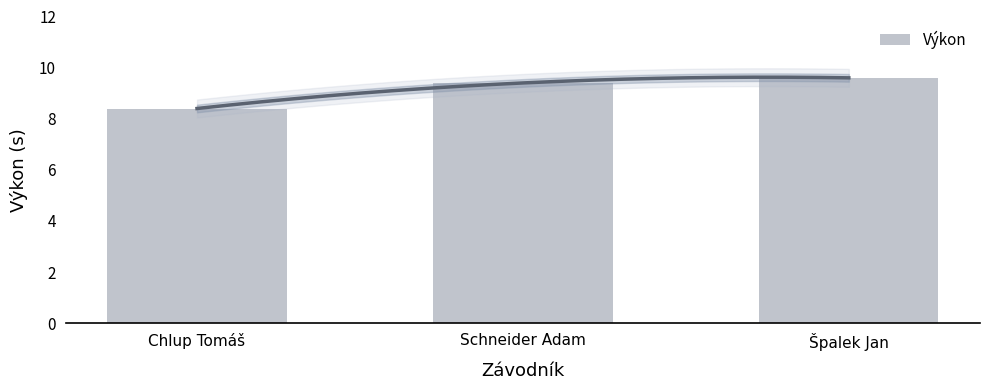

What is the value of the 3rd bar from the left?

9.6